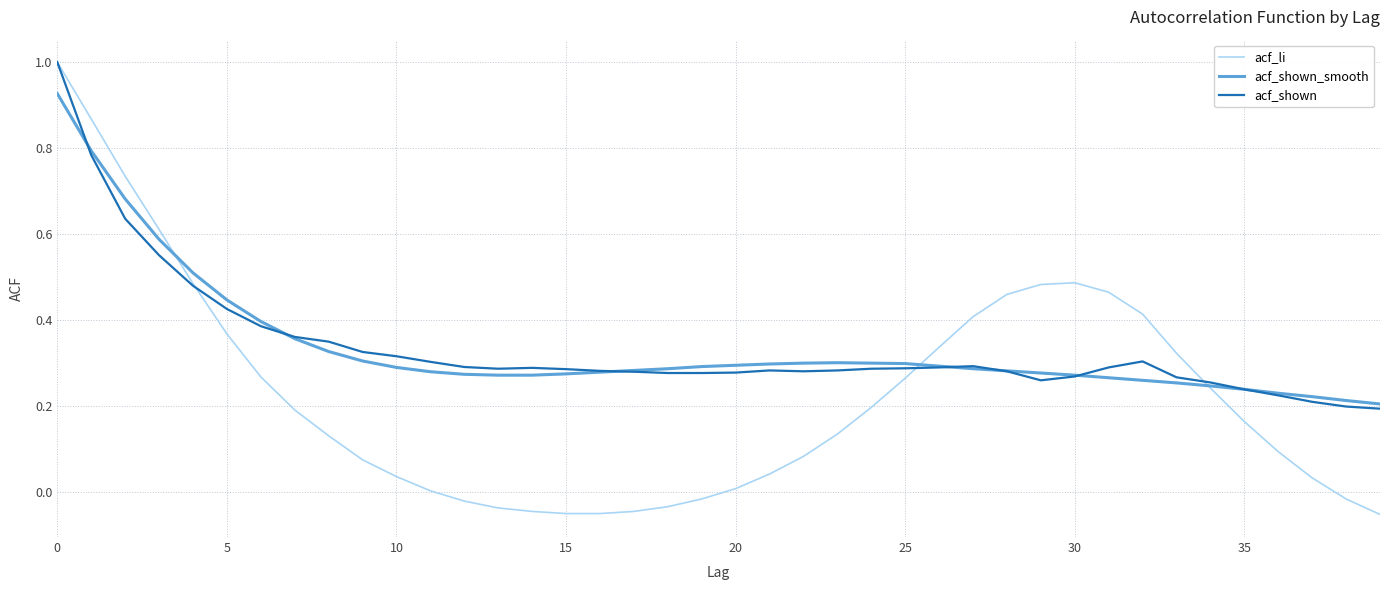

At how many categories does at least one series exceed 0?

40